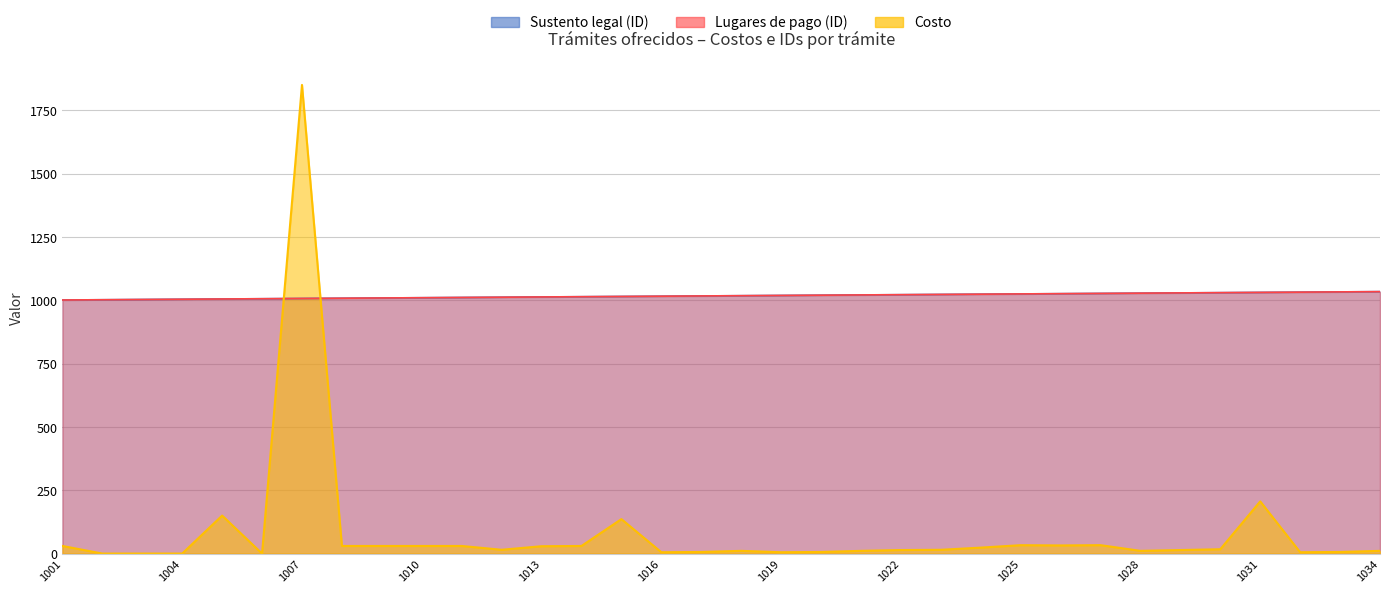

Where is Costo nearest to the value 925?

1031